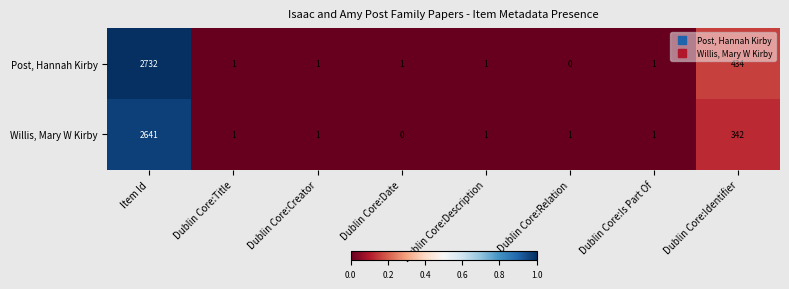

Reading left to right, list all the values displayed in this chart.

Post, Hannah Kirby: Item Id=2732	Dublin Core:Title=1	Dublin Core:Creator=1	Dublin Core:Date=1	Dublin Core:Description=1	Dublin Core:Relation=0	Dublin Core:Is Part Of=1	Dublin Core:Identifier=434
Willis, Mary W Kirby: Item Id=2641	Dublin Core:Title=1	Dublin Core:Creator=1	Dublin Core:Date=0	Dublin Core:Description=1	Dublin Core:Relation=1	Dublin Core:Is Part Of=1	Dublin Core:Identifier=342